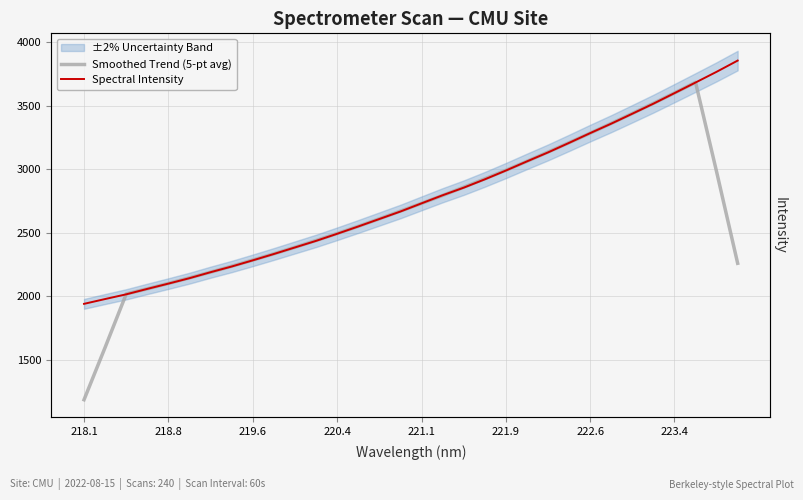

What is the highest value of the Spectral Intensity series?

3854.8